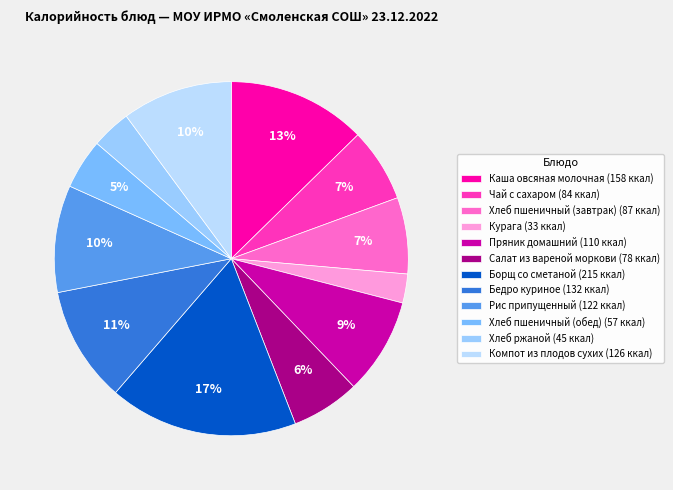

What is the smallest slice in the pie chart?

Курага